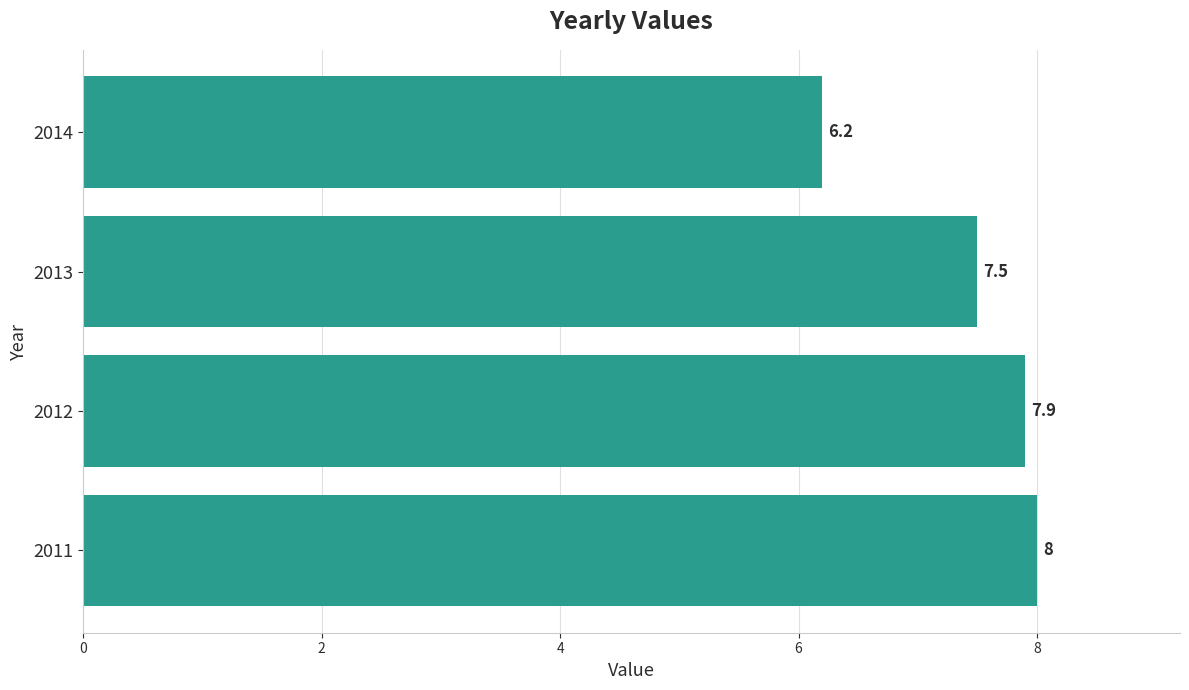

Reading bottom to top, transcribe all the data shown in this chart.

8.0	7.9	7.5	6.2